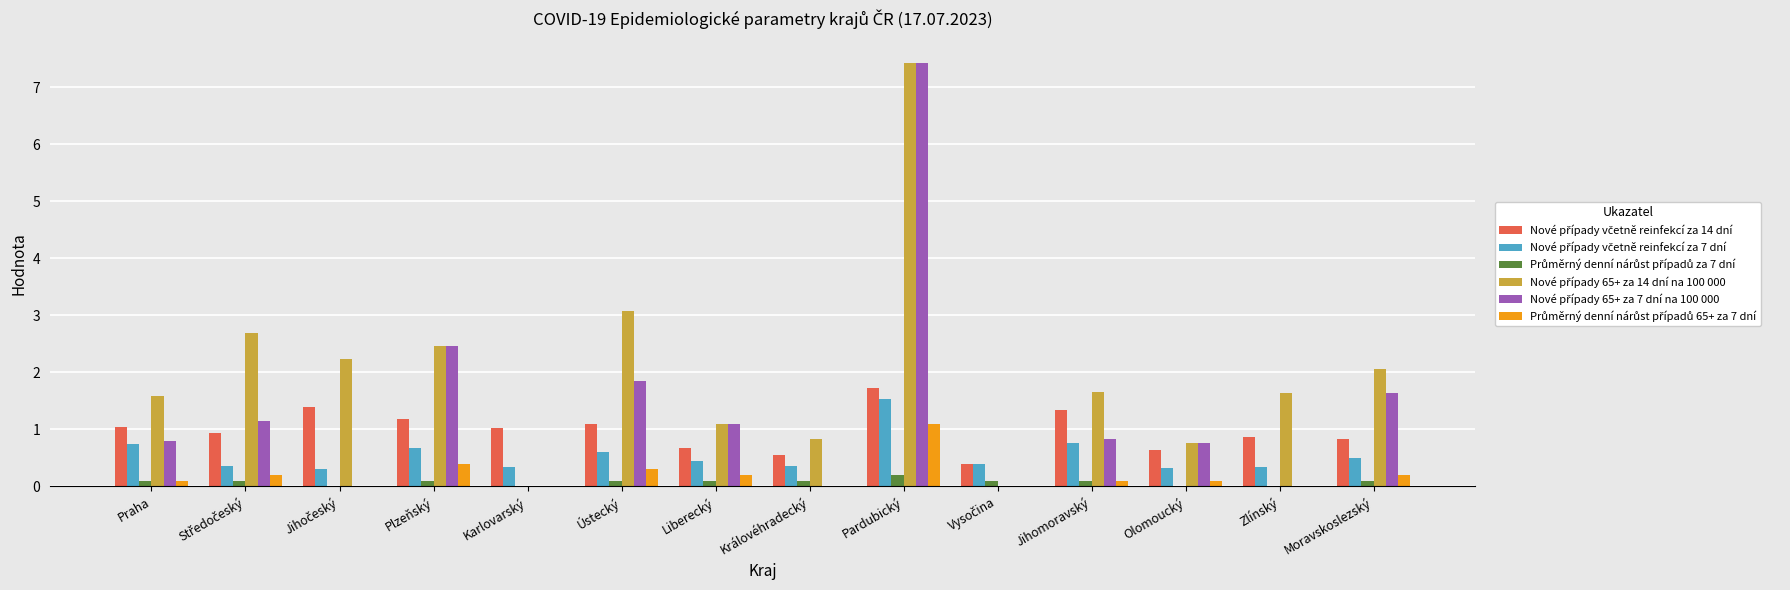

At which category is the sum across all series the highest?

Pardubický